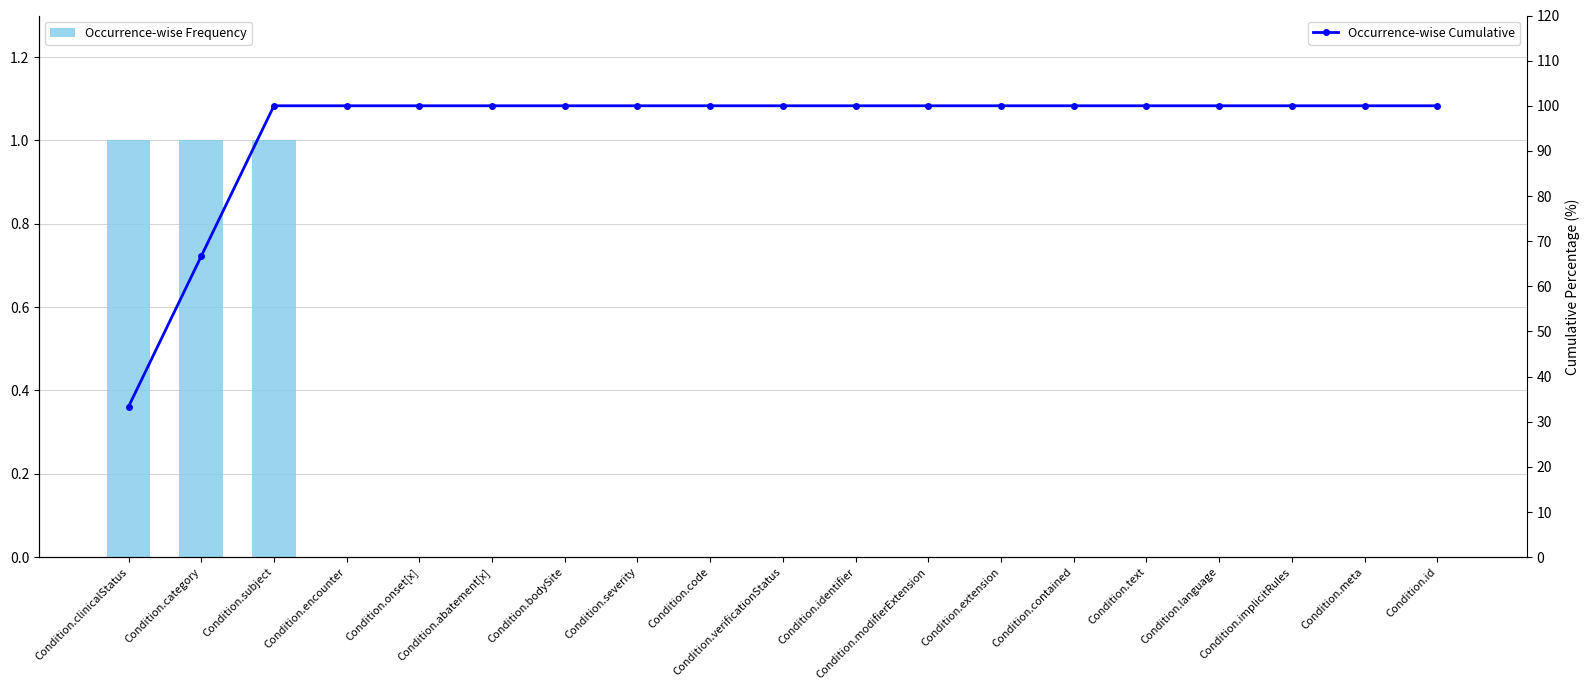

True or false: Occurrence-wise Cumulative has a value of 100.0 at Condition.abatement[x].

True